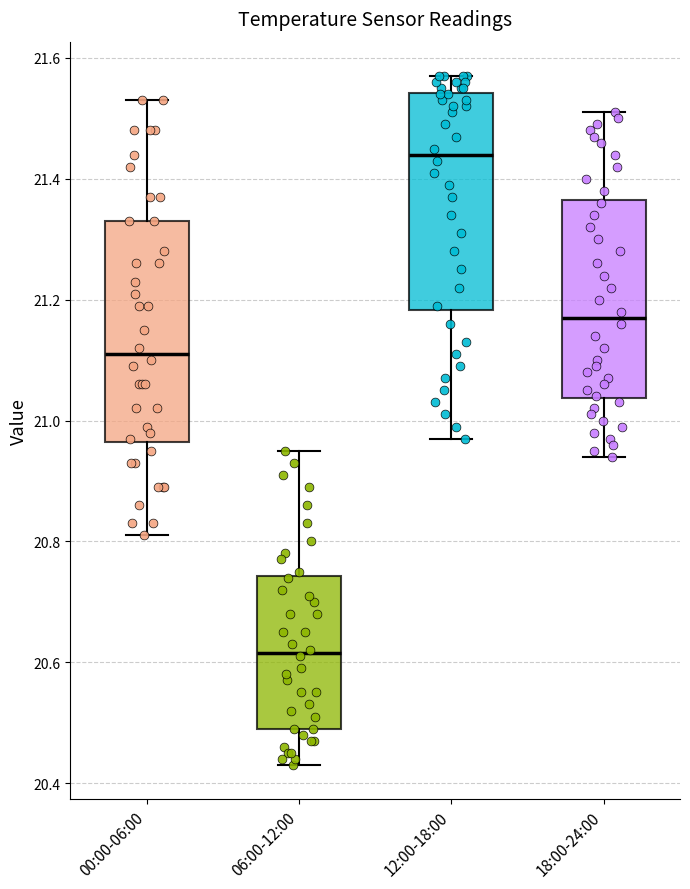

Which box's median line is the highest?

12:00-18:00